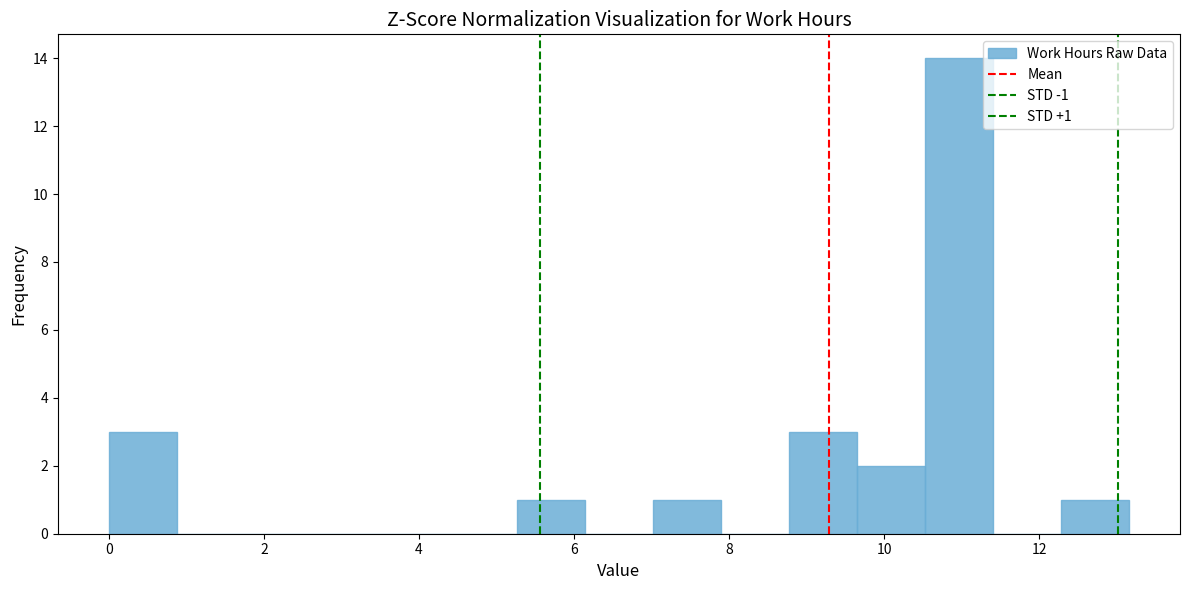

Which range on the x-axis has the tallest bar?

10.6 to 11.4